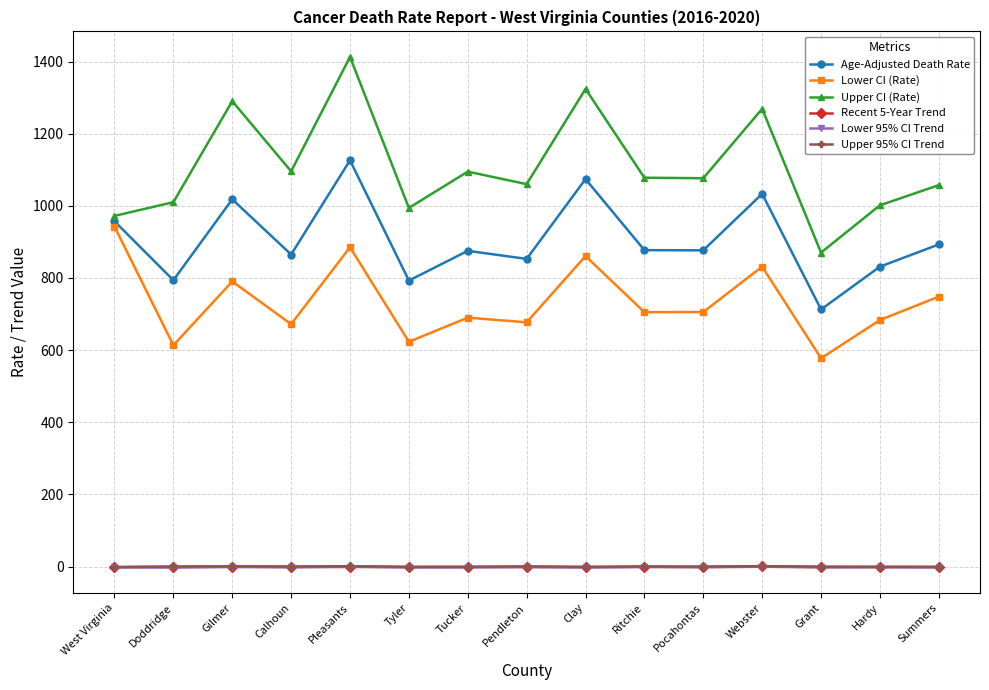

How many values in the Lower 95% CI Trend series are below -2?

8